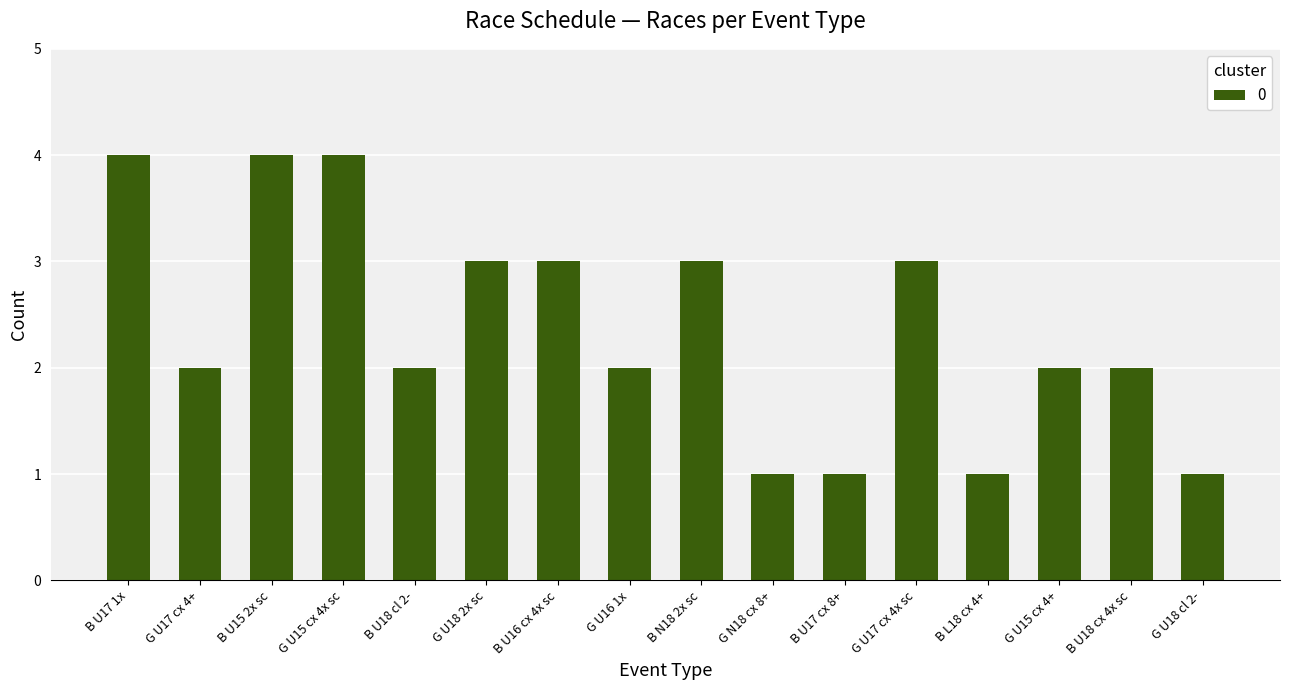

What is the greatest value displayed?

4